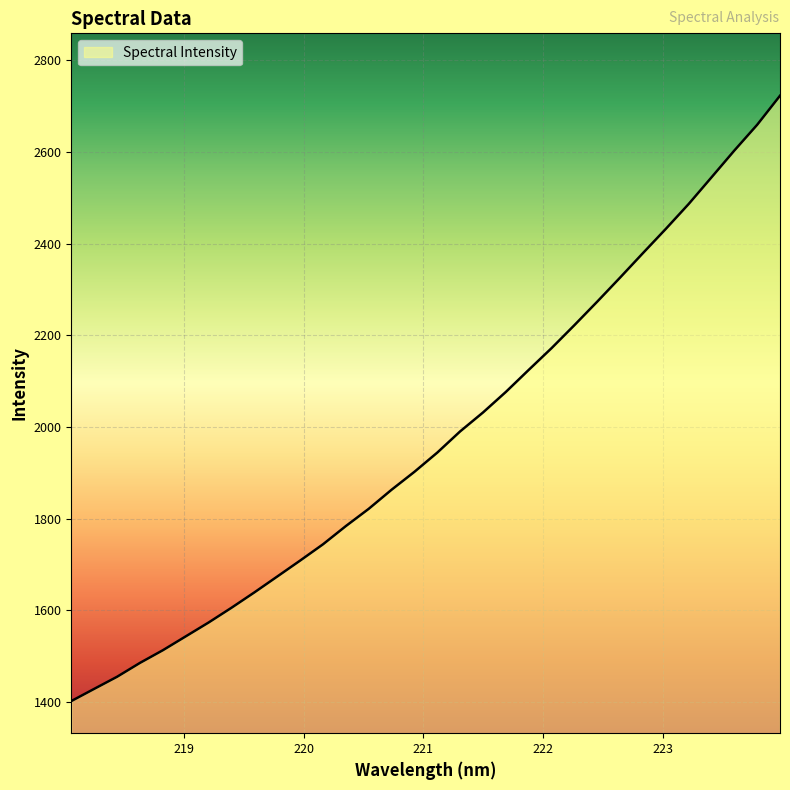

What is the greatest value displayed?

2722.6